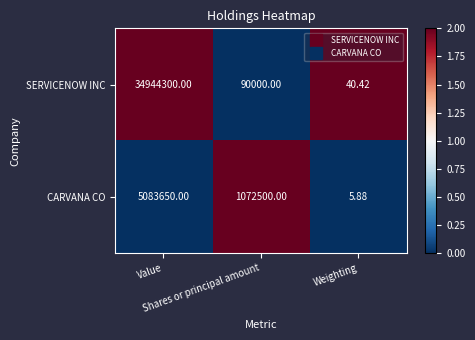

Which series has the widest spread of values?

SERVICENOW INC